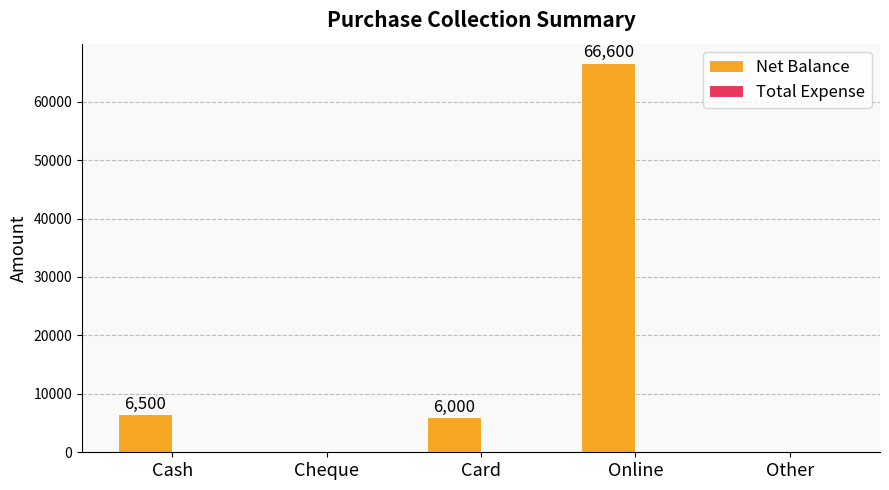

Reading right to left, list all the values displayed in this chart.

Other=0	Online=66600	Card=6000	Cheque=0	Cash=6500